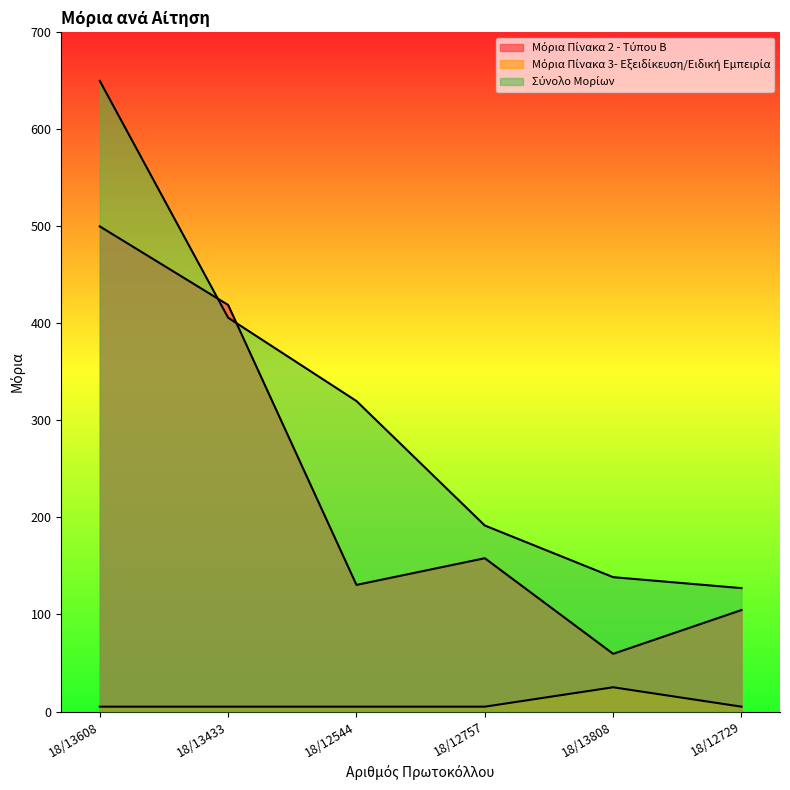

Rank the series by their maximum value, from highest to lowest.

Σύνολο Μορίων, Μόρια Πίνακα 2 - Τύπου Β, Μόρια Πίνακα 3- Εξειδίκευση/Ειδική Εμπειρία